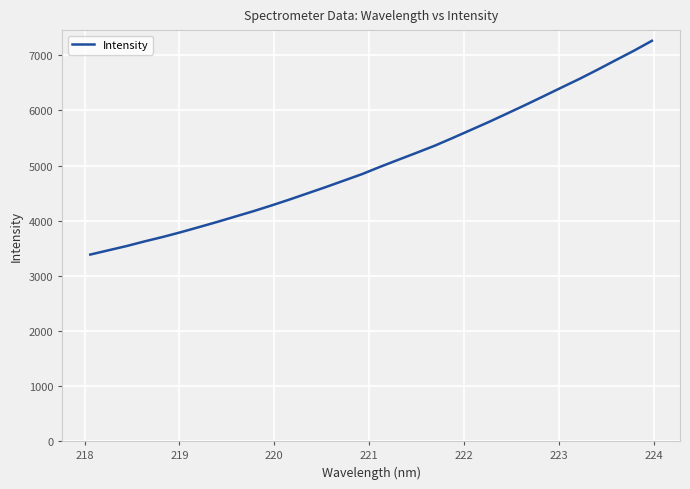

What is the greatest value displayed?

7264.0